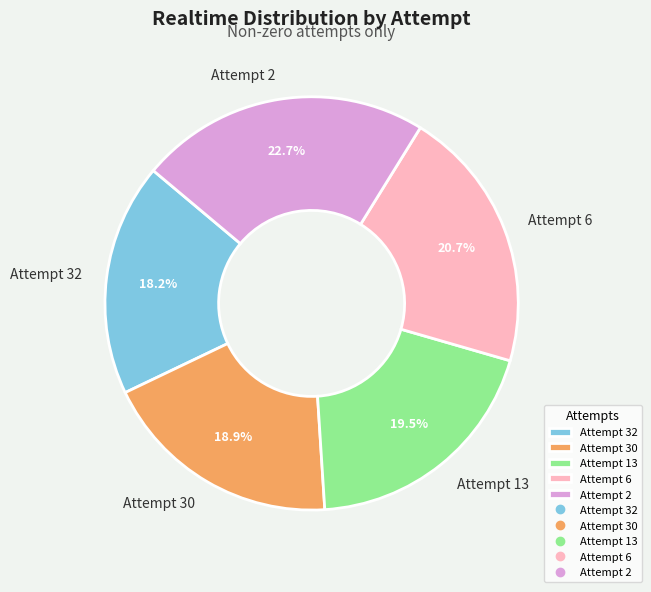

The Attempt 6 slice represents 15% of the pie. True or false?

False